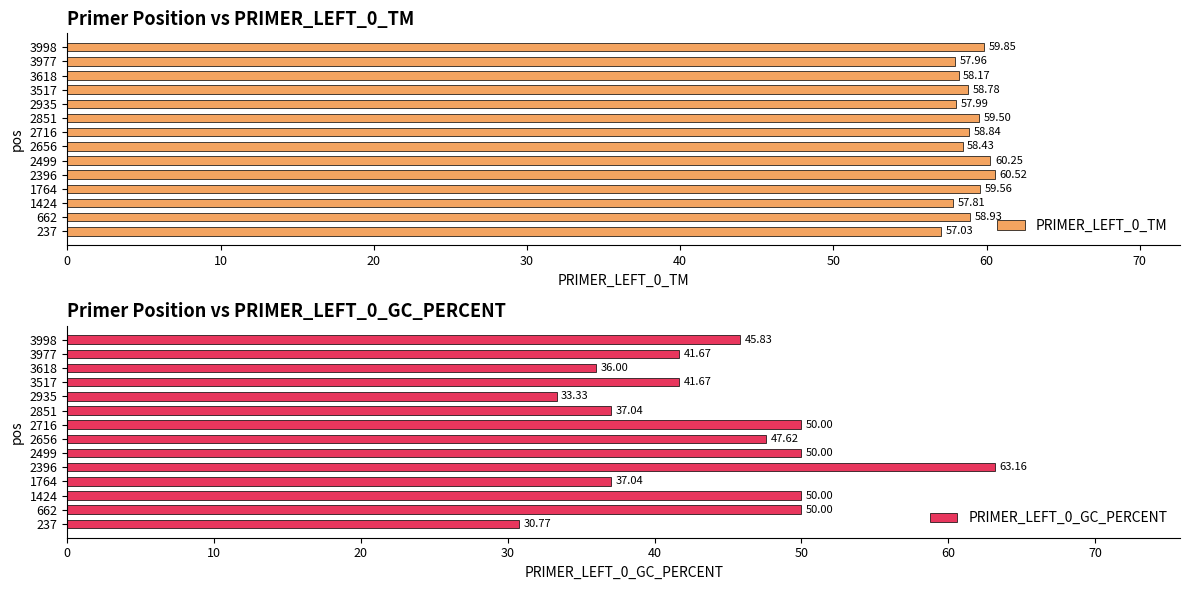

At which label does PRIMER_LEFT_0_TM reach its peak?

2396